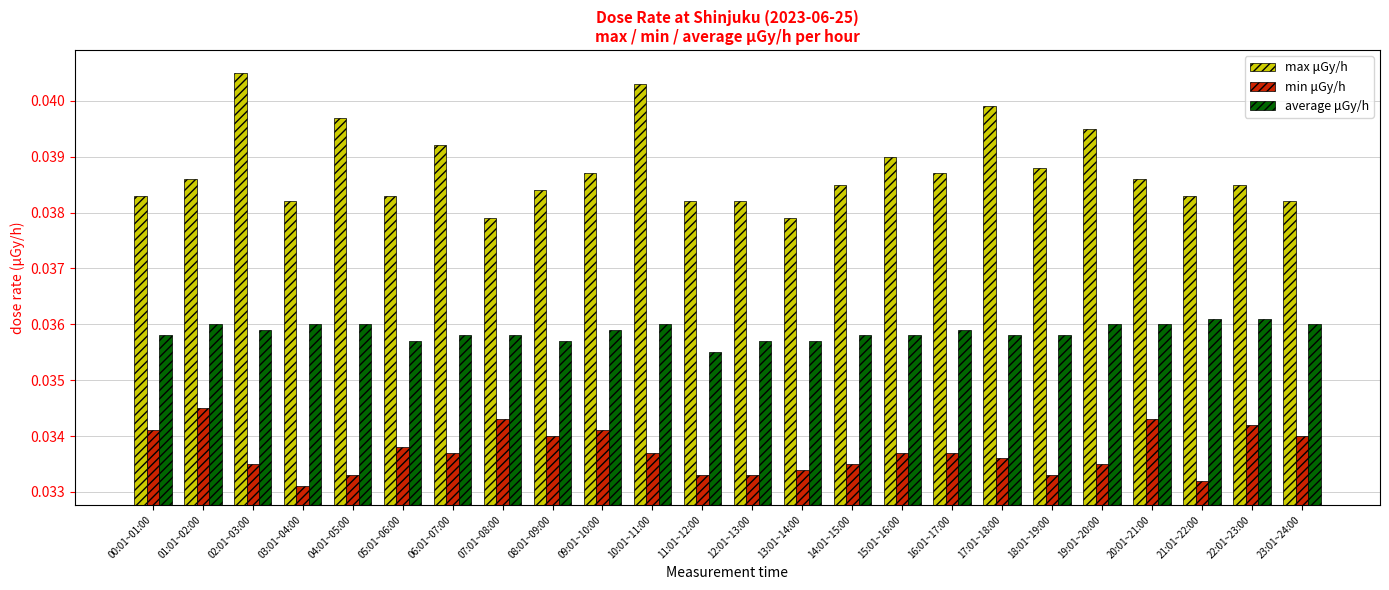

Does the chart contain stacked bars?

No